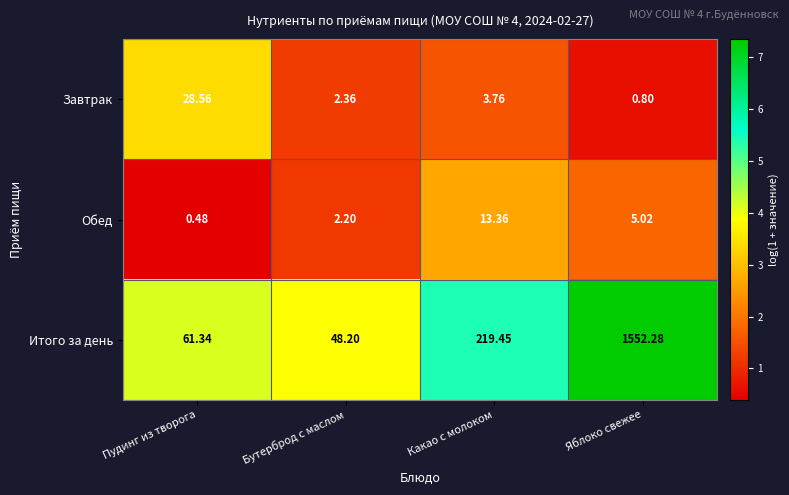

Which series has the largest range (max minus min)?

Итого за день